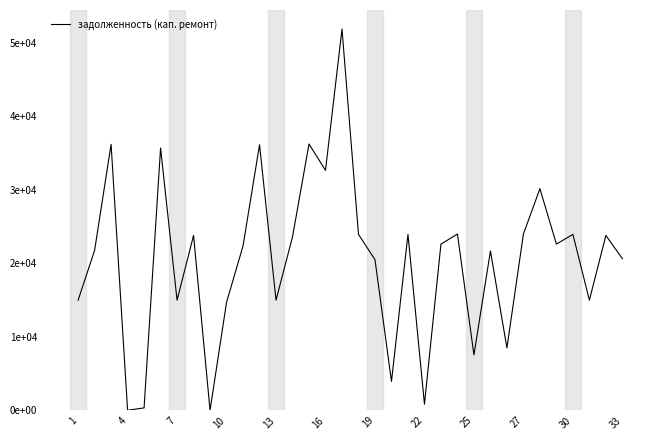

Does the chart have visible grid lines?

No